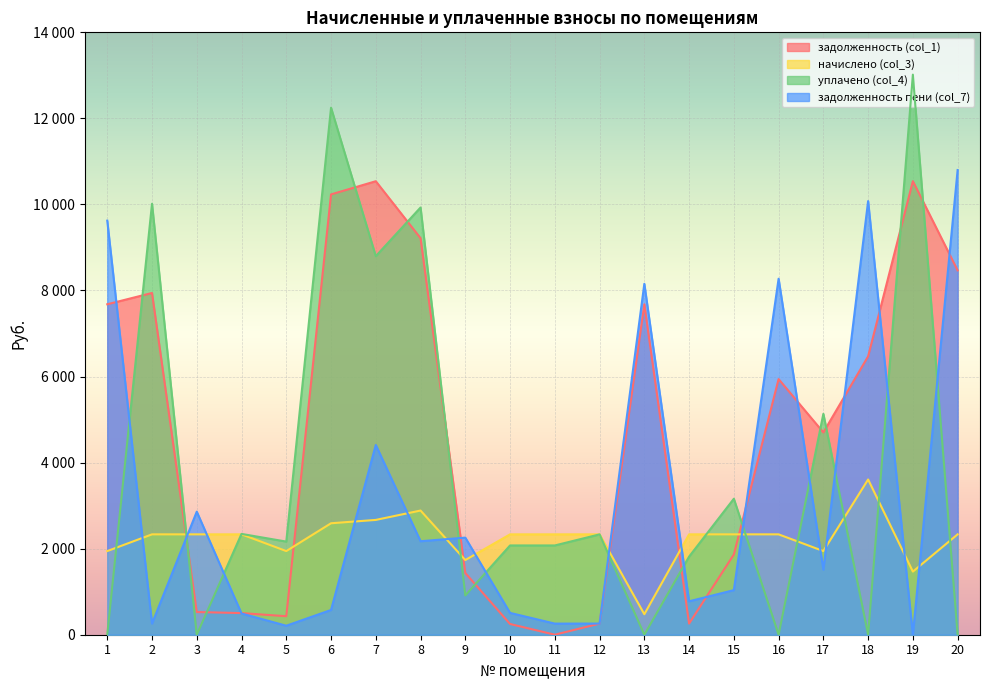

What is the total value across all series at 3?

5720.1